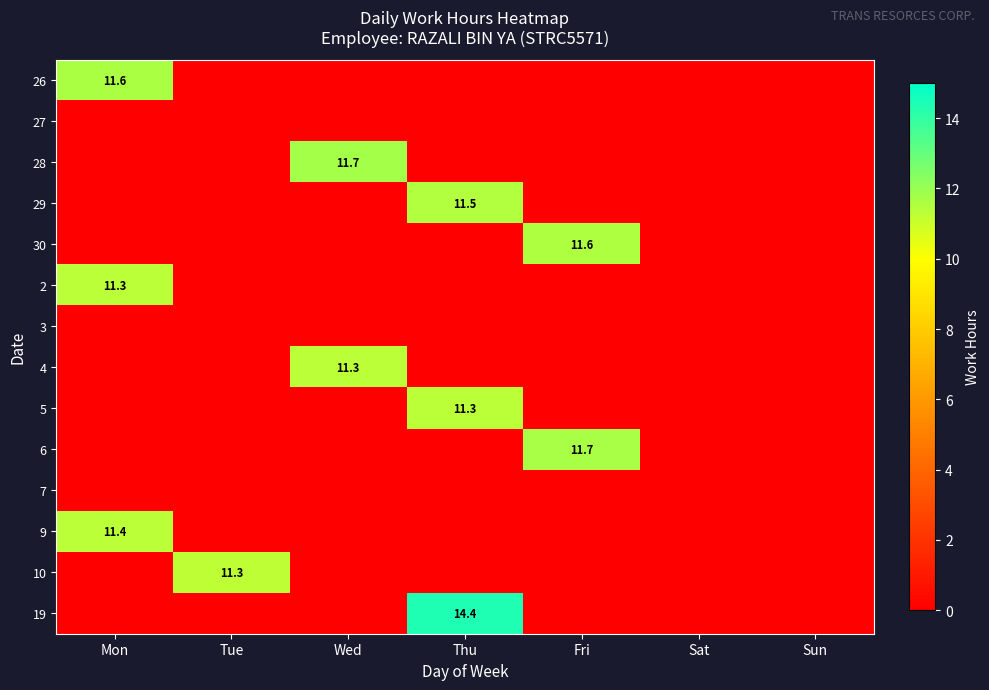

True or false: 26 has a value of 11.6 at Mon.

True